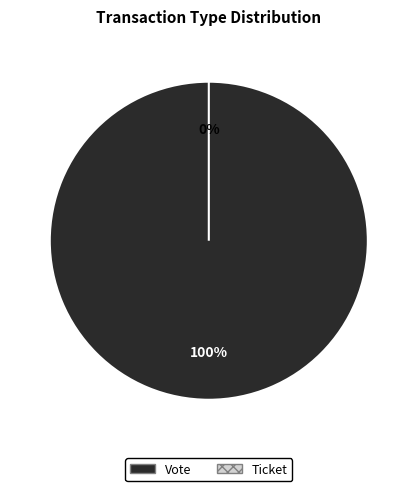

How many slices are in this pie chart?

2